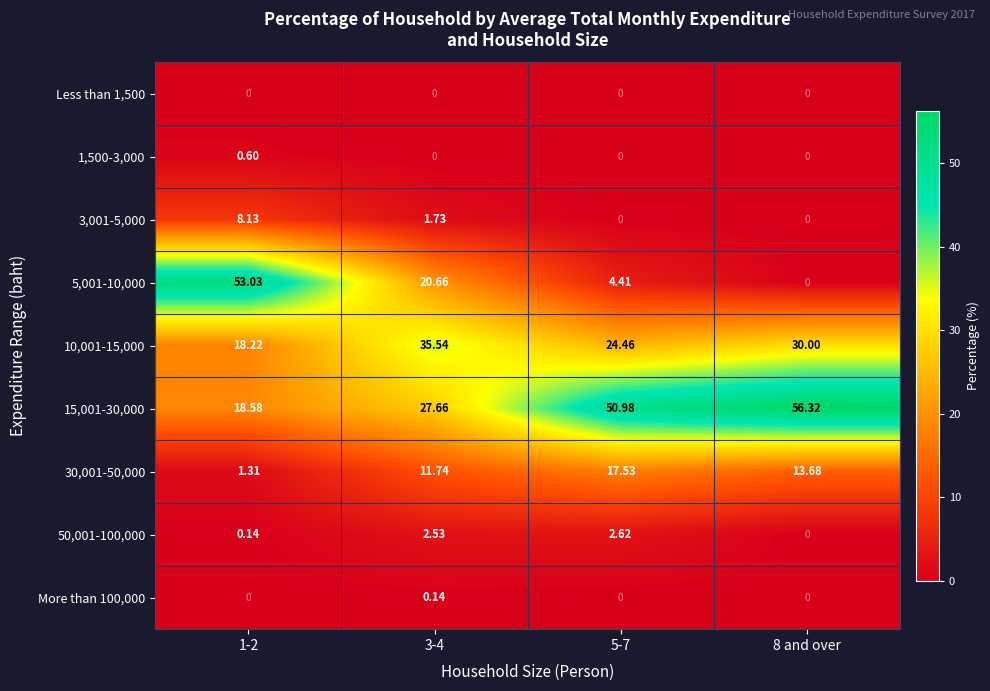

Which series has the largest total across all categories?

15,001-30,000